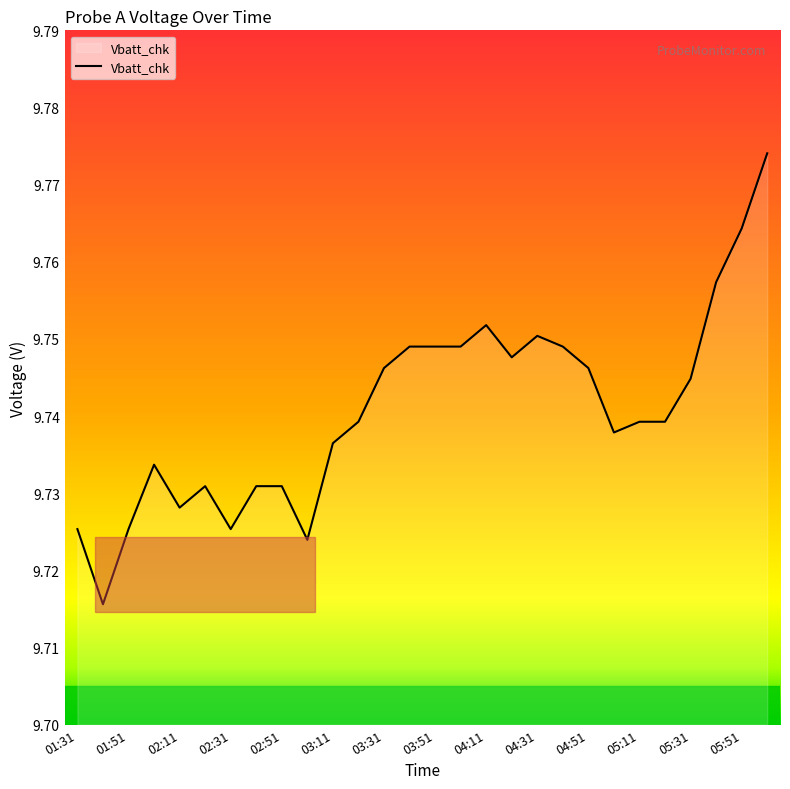

True or false: there are more than 2 points higher than both neighbors.

True